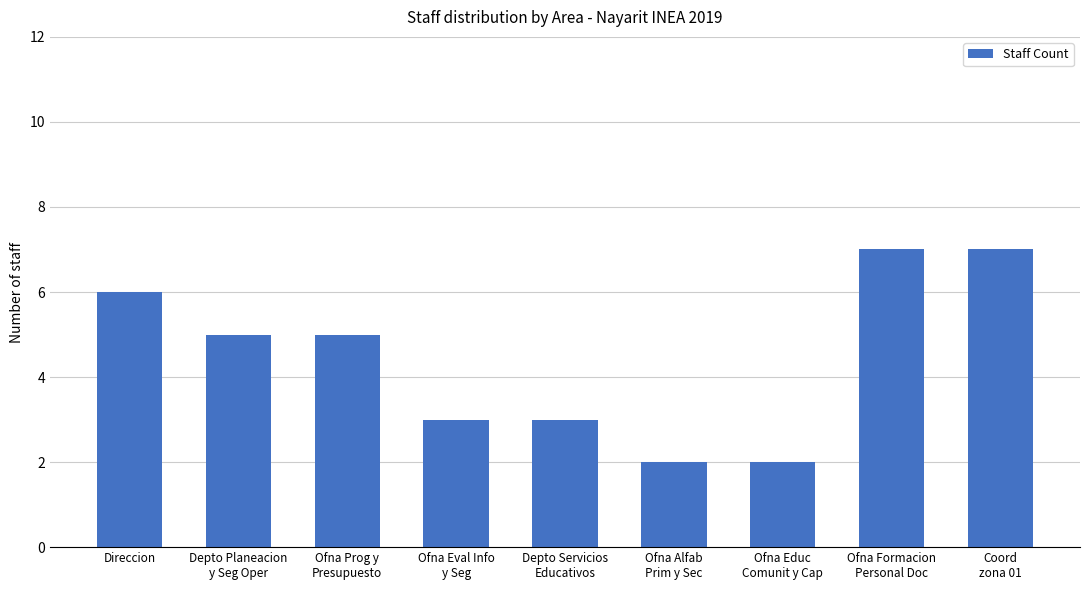

What is the value of the 4th bar from the left?

3